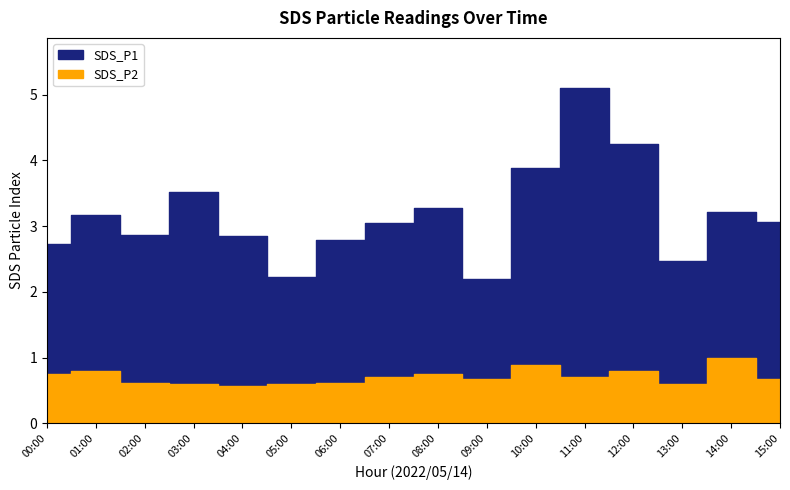

What are all the series names shown in the legend?

SDS_P1, SDS_P2